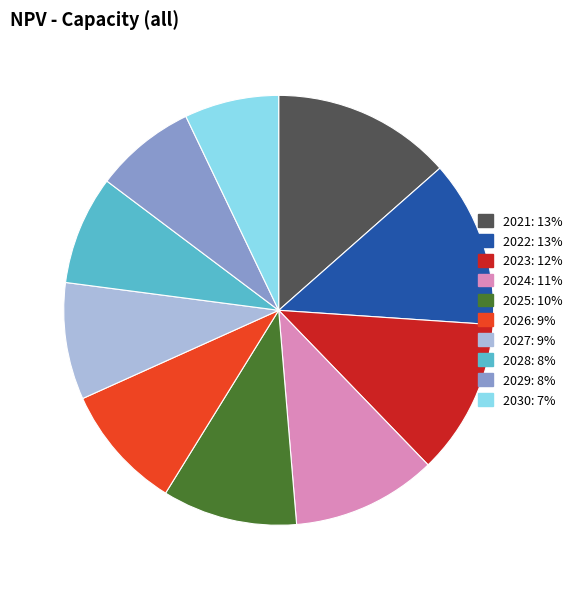

Rank the categories by value from lowest to highest.

2030, 2029, 2028, 2027, 2026, 2025, 2024, 2023, 2022, 2021